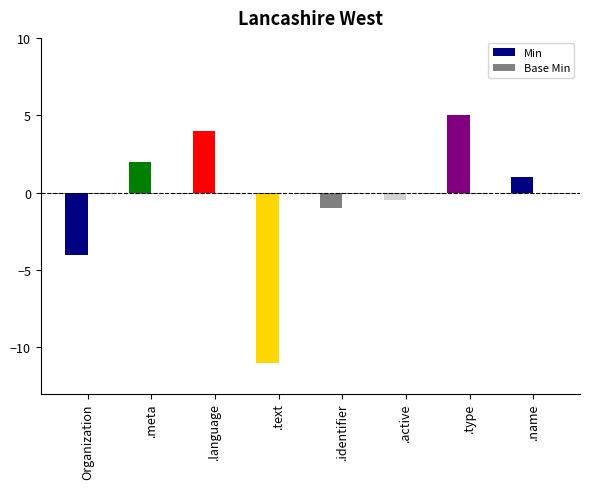

What is the average value?

-0.6